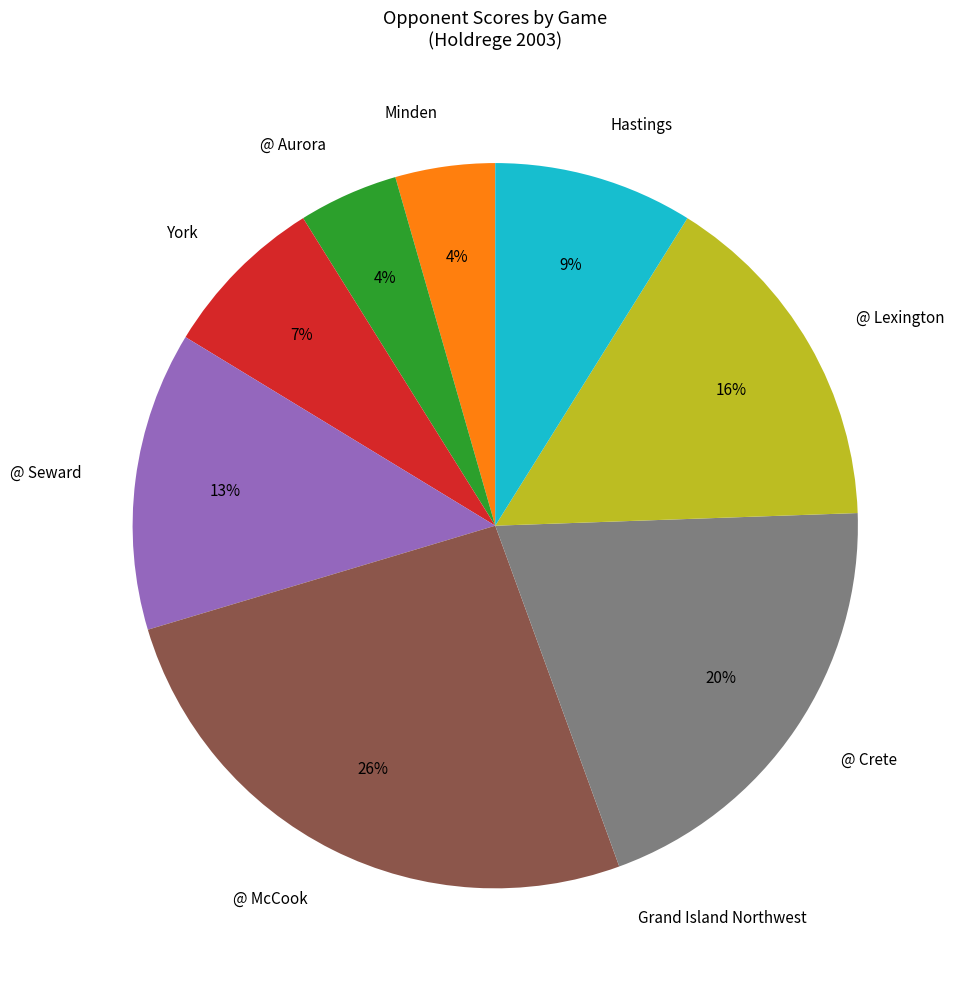

The Minden slice represents 16% of the pie. True or false?

False